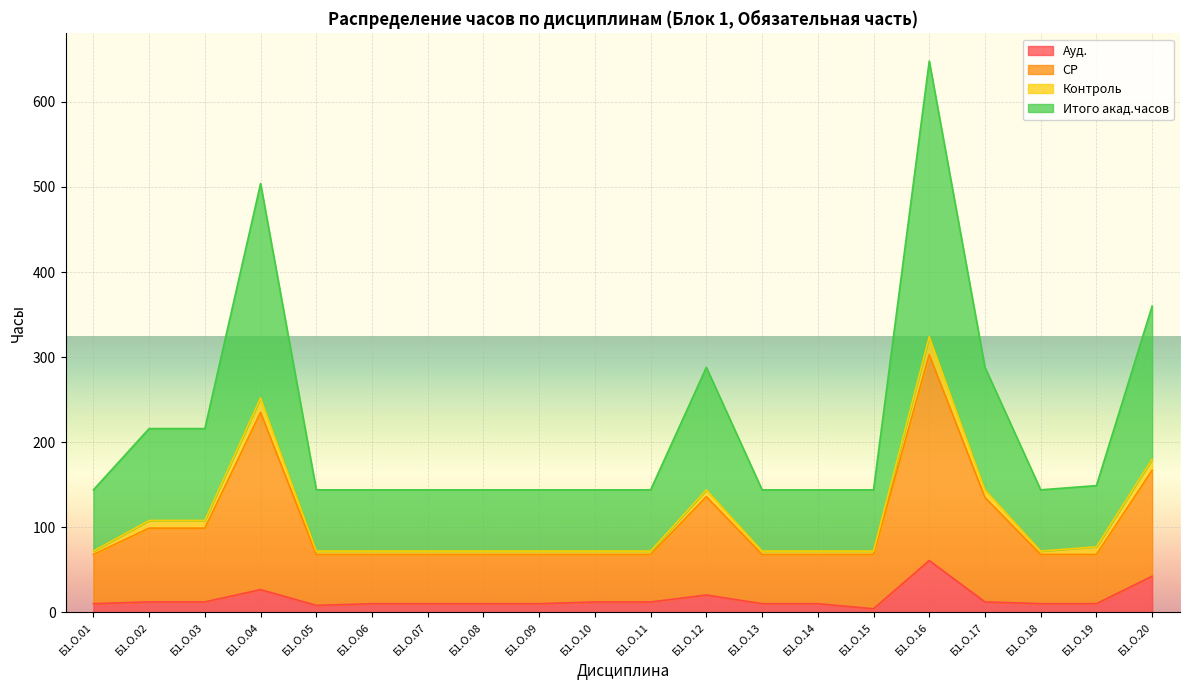

At which label does СР reach its minimum?

Б1.О.01